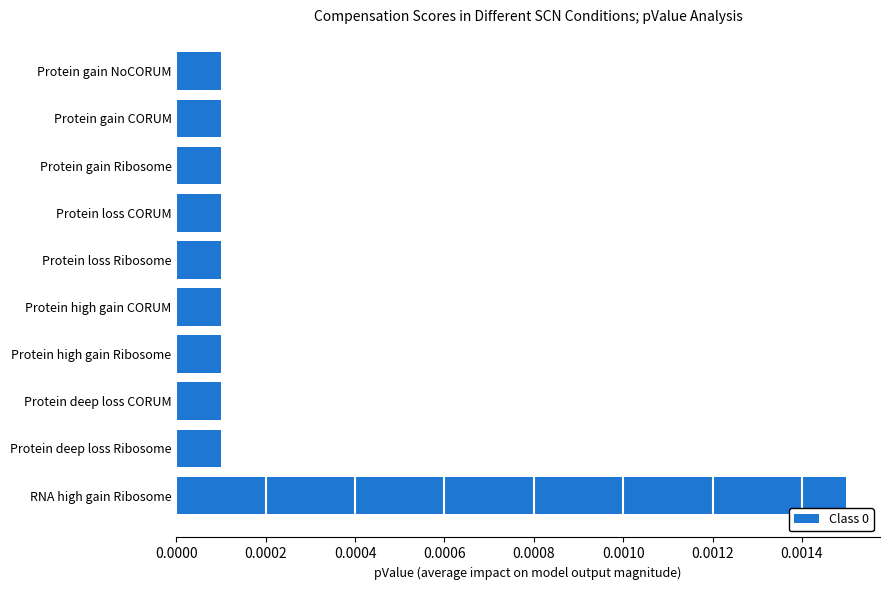

Which category has the highest value across all series?

RNA high gain Ribosome